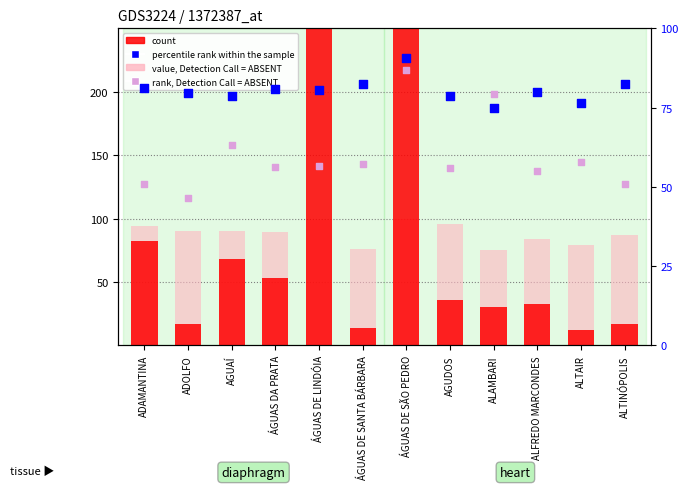

At how many categories does at least one series exceed 387?

1